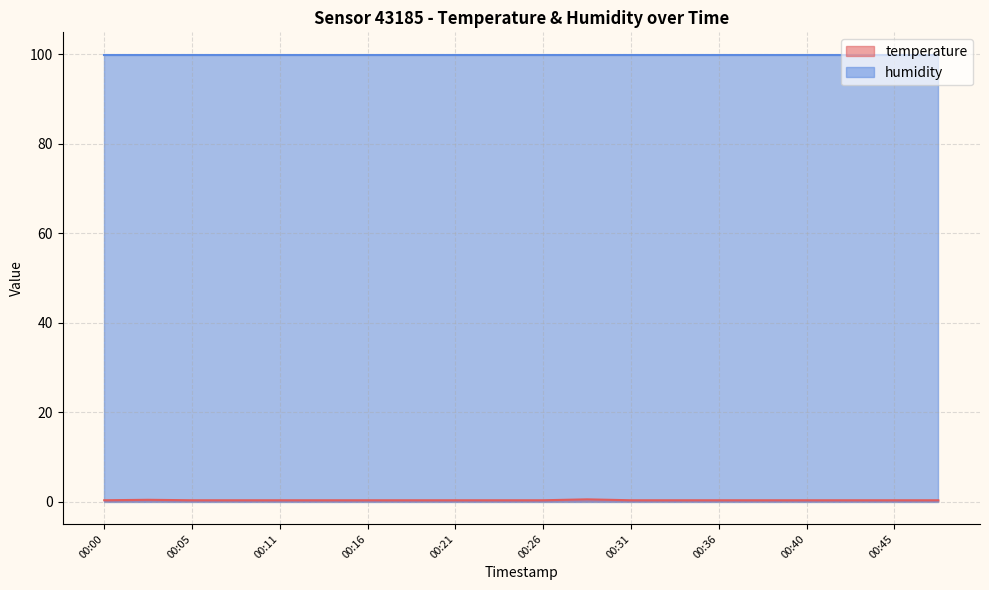

Which category has the lowest value across all series?

00:00